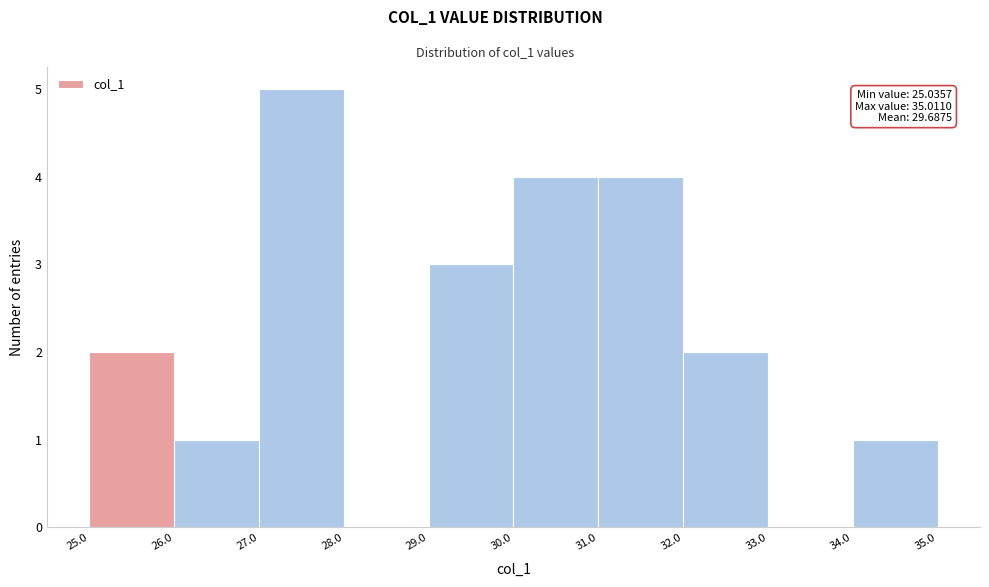

Which range on the x-axis has the tallest bar?

27.0 to 28.0